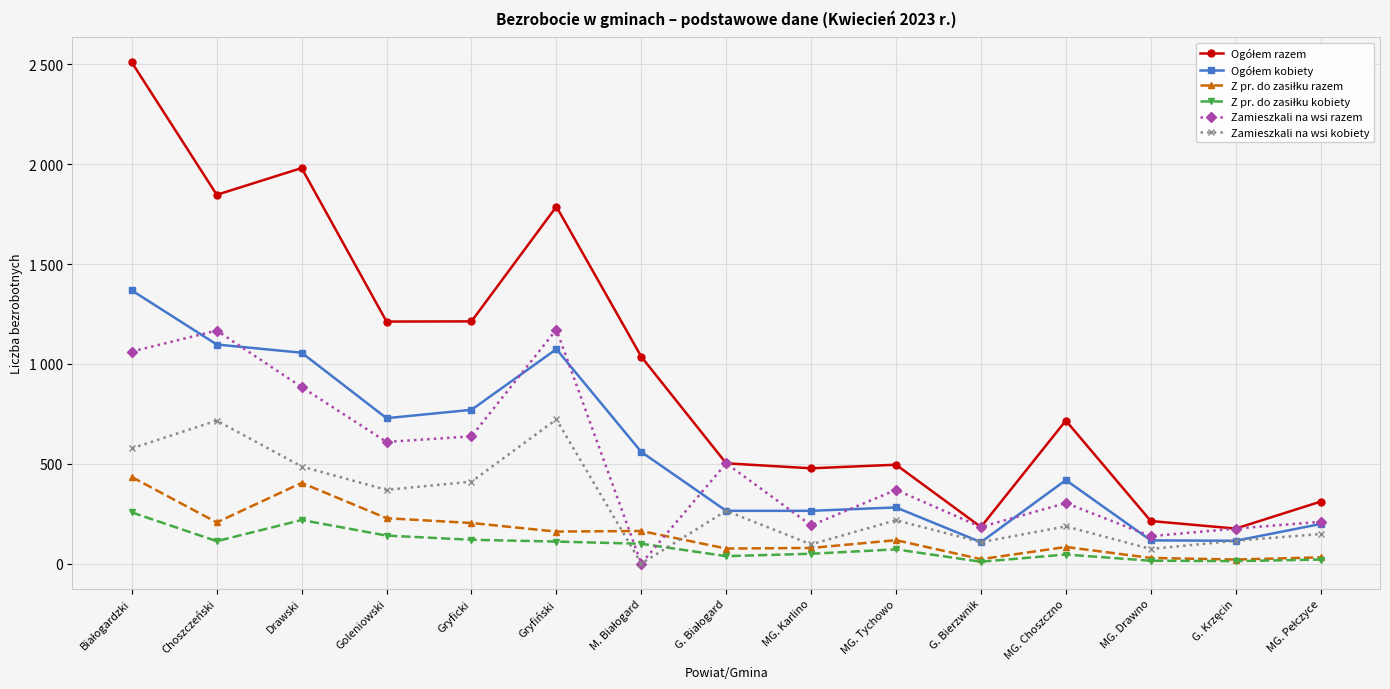

True or false: Ogółem kobiety and Zamieszkali na wsi razem intersect in this chart.

True